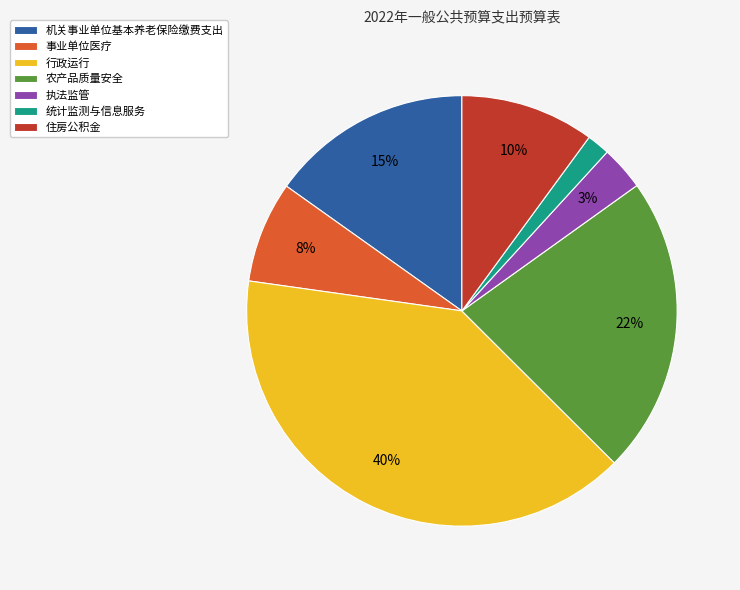

The 机关事业单位基本养老保险缴费支出 slice represents 15% of the pie. True or false?

True